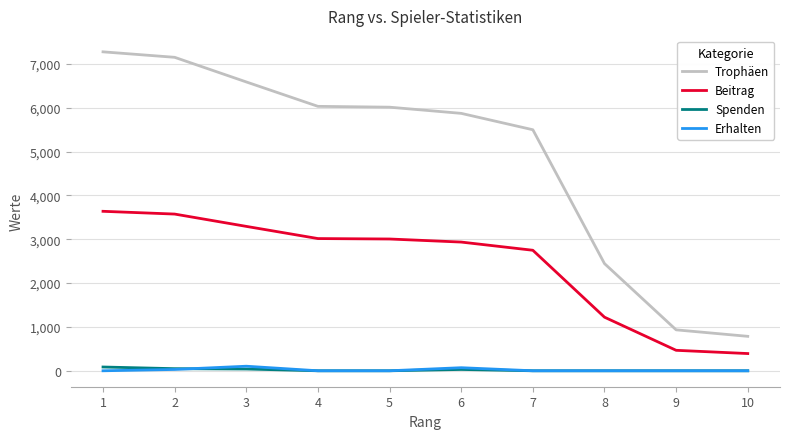

What is the difference between the second highest and minimum values in the Beitrag series?

3183